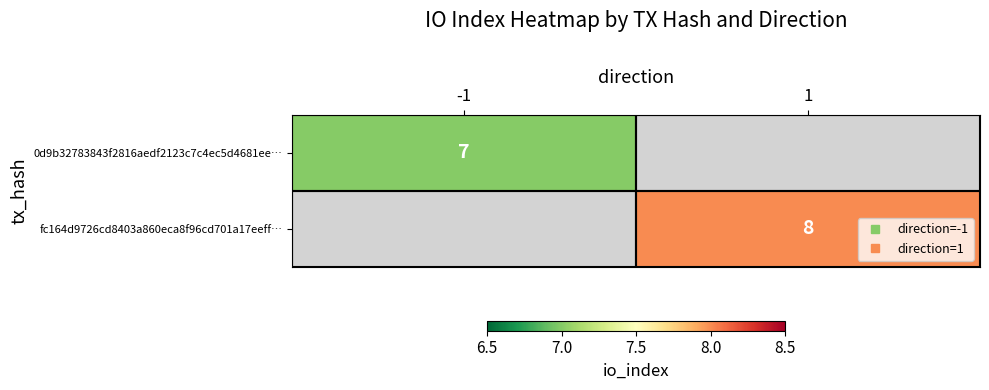

Which category has the highest value across all series?

1